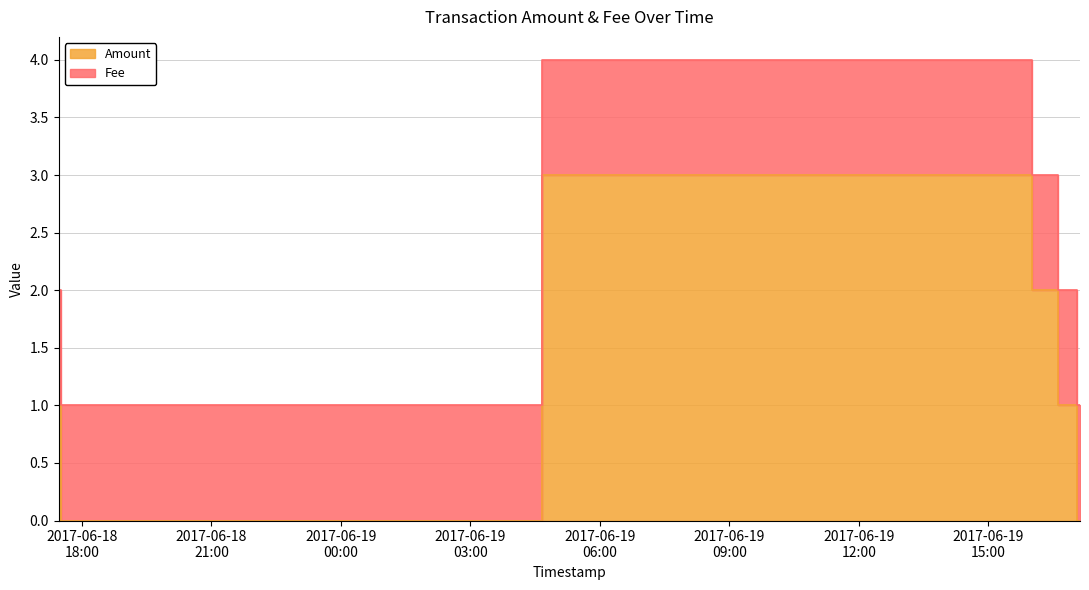

What is the difference between the values at 2017-06-19 16:14:54 and 2017-06-19 17:07:14?

2